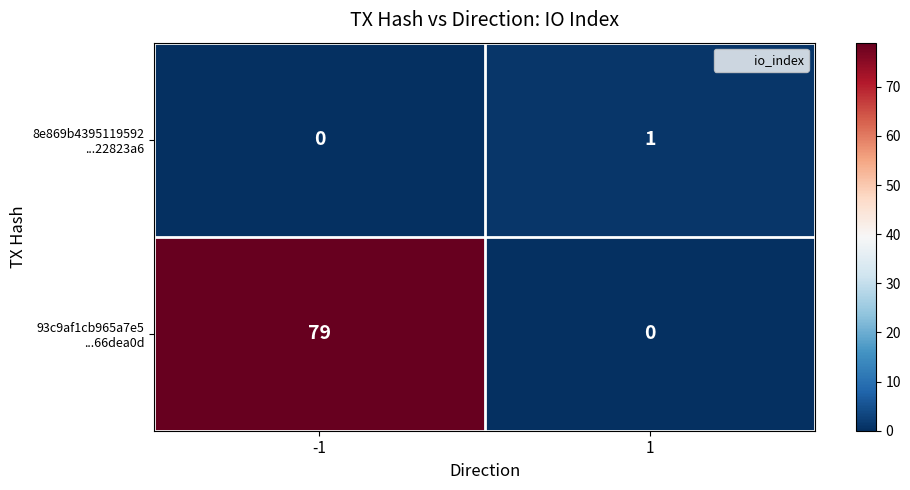

Count the number of categories in the chart.

2